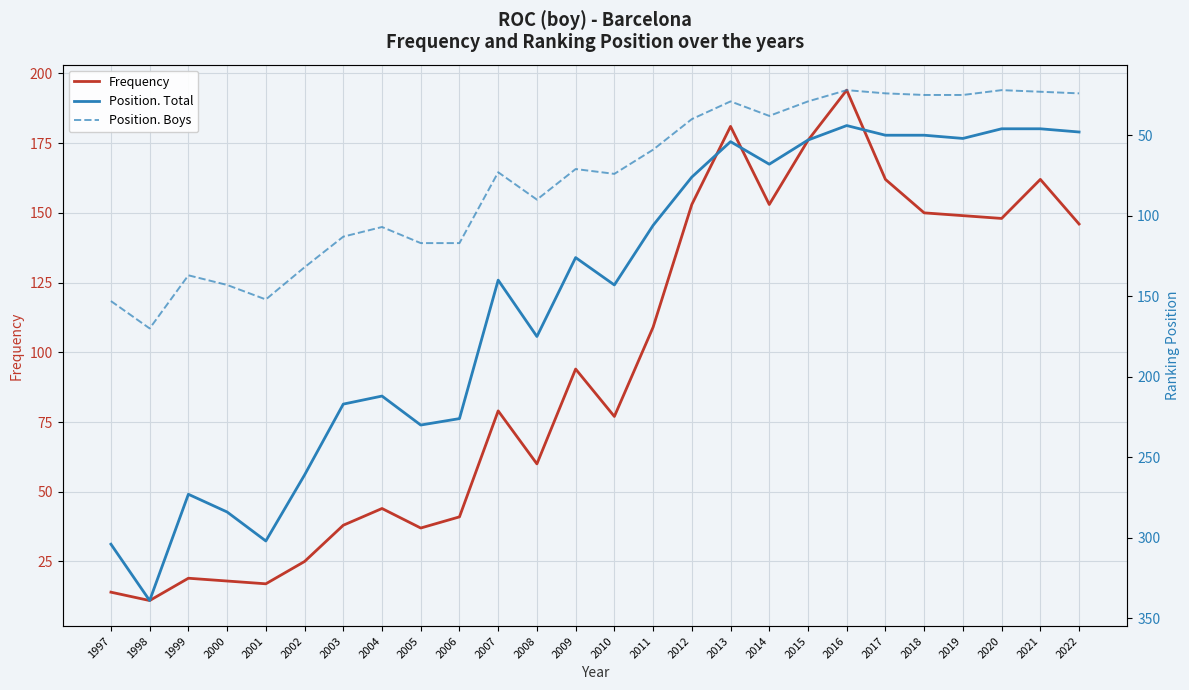

After their last crossing, which series has the higher values: Frequency or Position. Total?

Frequency